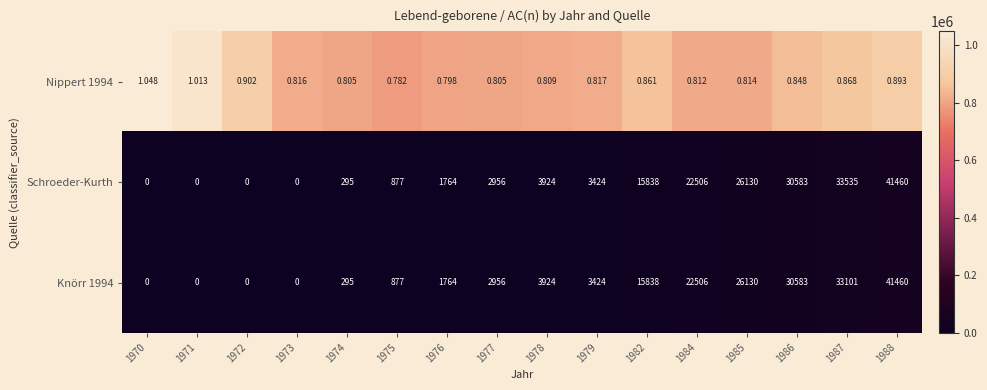

Is the value of Knörr 1994 at 1971 greater than the value of Schroeder-Kurth at 1974?

No